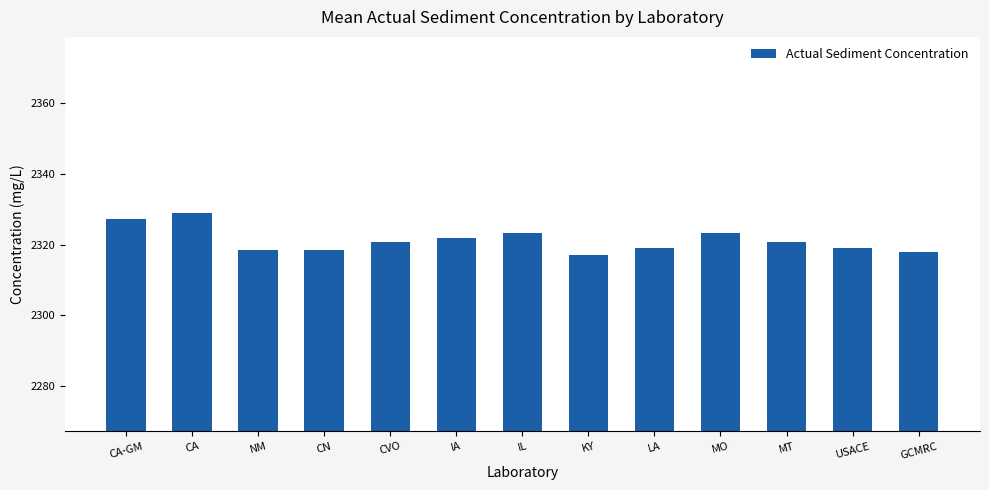

What is the greatest value displayed?

2328.9